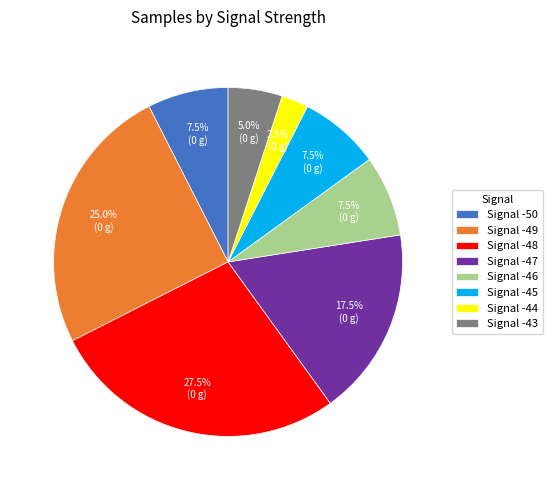

What is the largest slice in the pie chart?

Signal -48